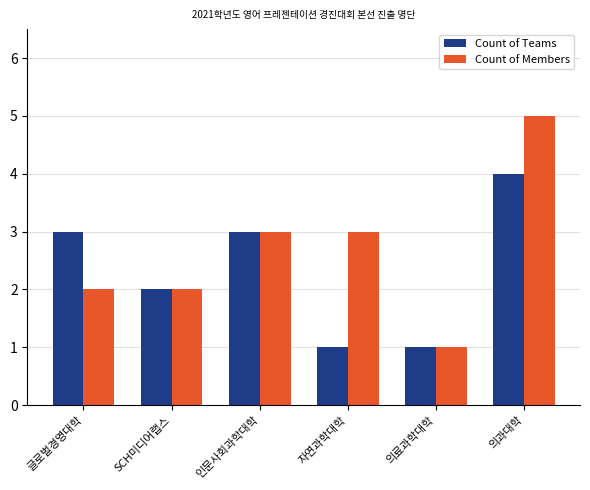

What is the smallest value displayed?

1